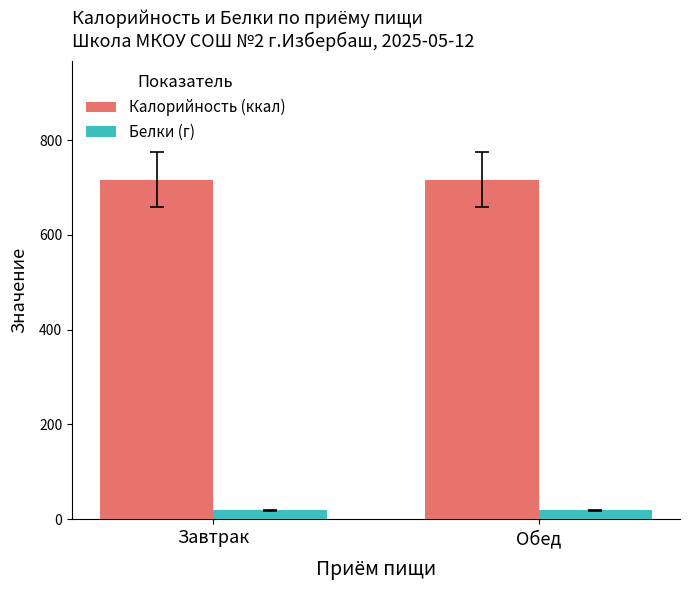

What position from the left is Обед?

2